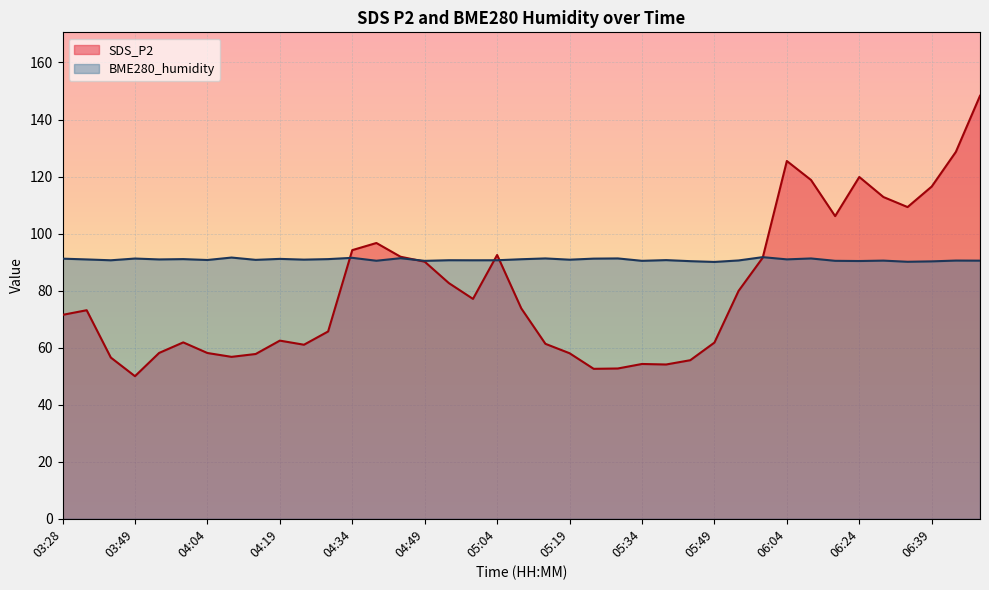

Which category has the lowest value across all series?

03:49